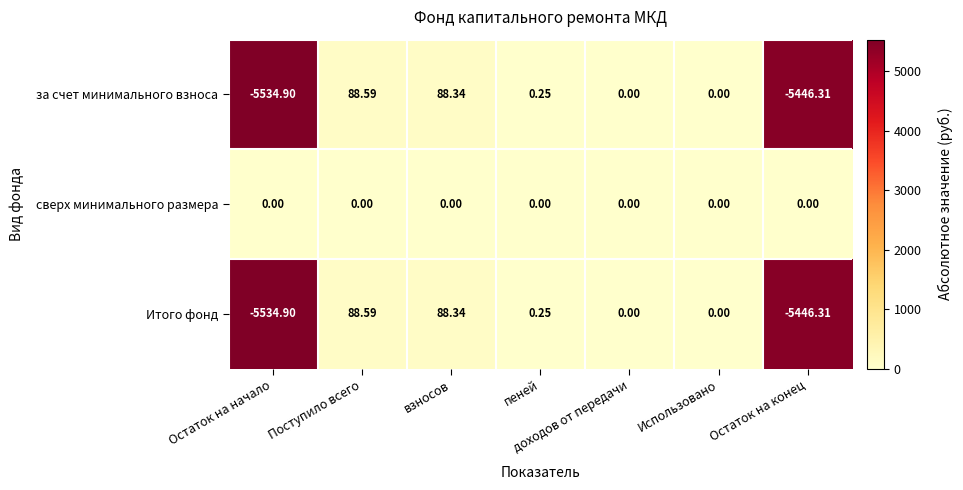

At which category does the chart reach its minimum across all series?

Остаток на начало